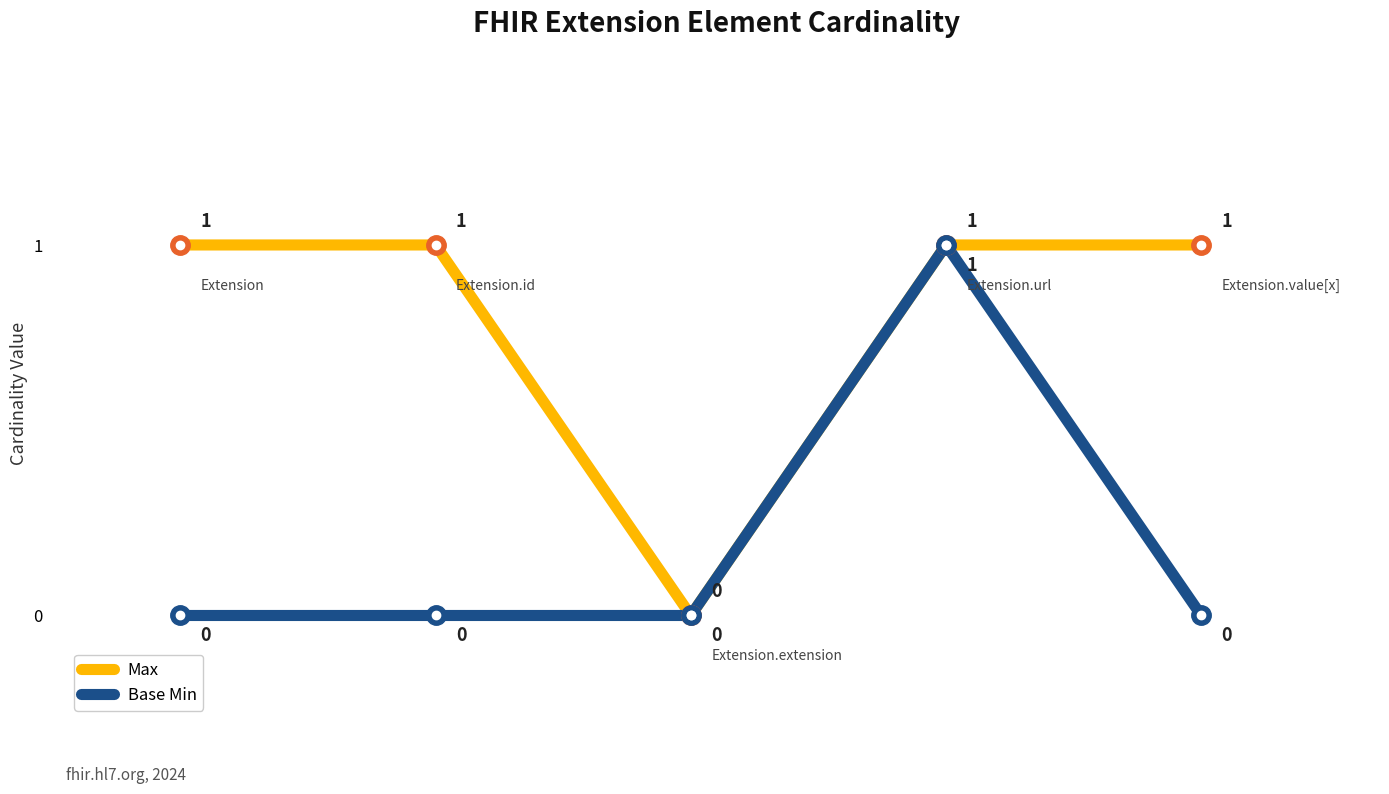

Does the chart have visible grid lines?

No